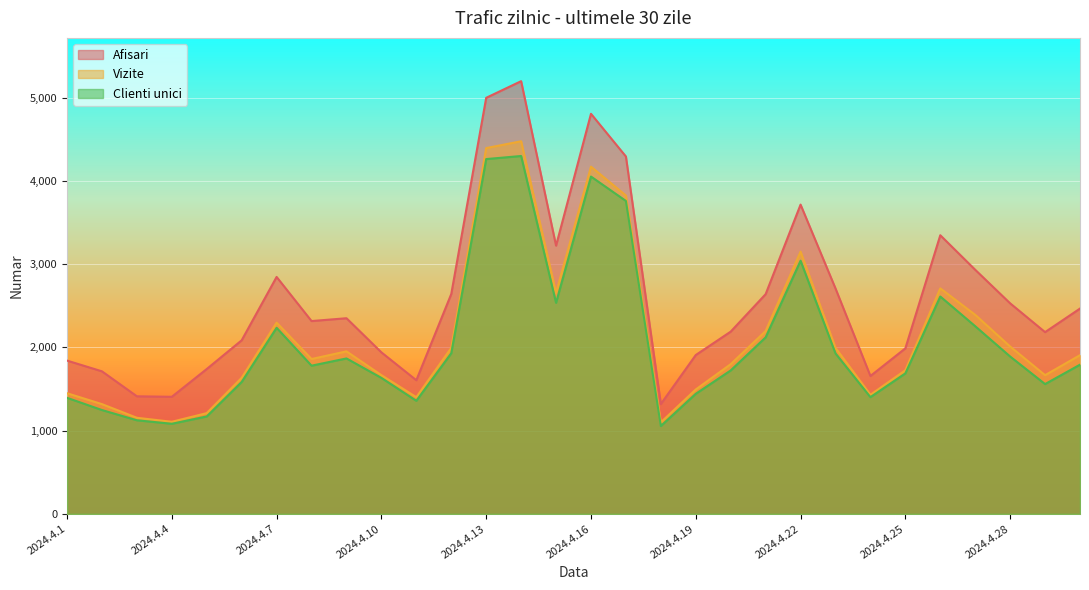

At which category does Clienti unici reach its first local peak?

2024.4.7